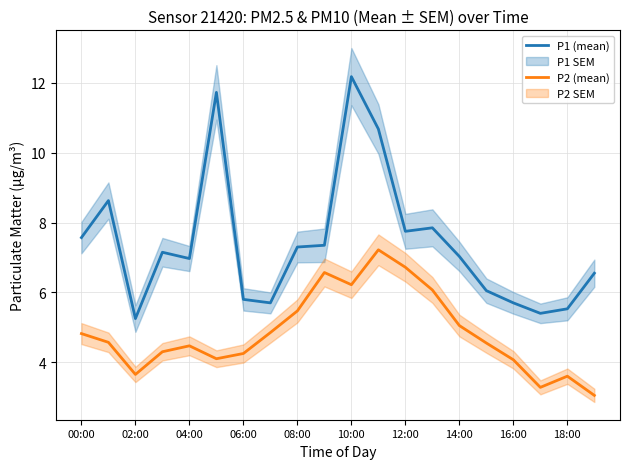

What is the value of the P2 (mean) point at the 20th from the left?

3.0